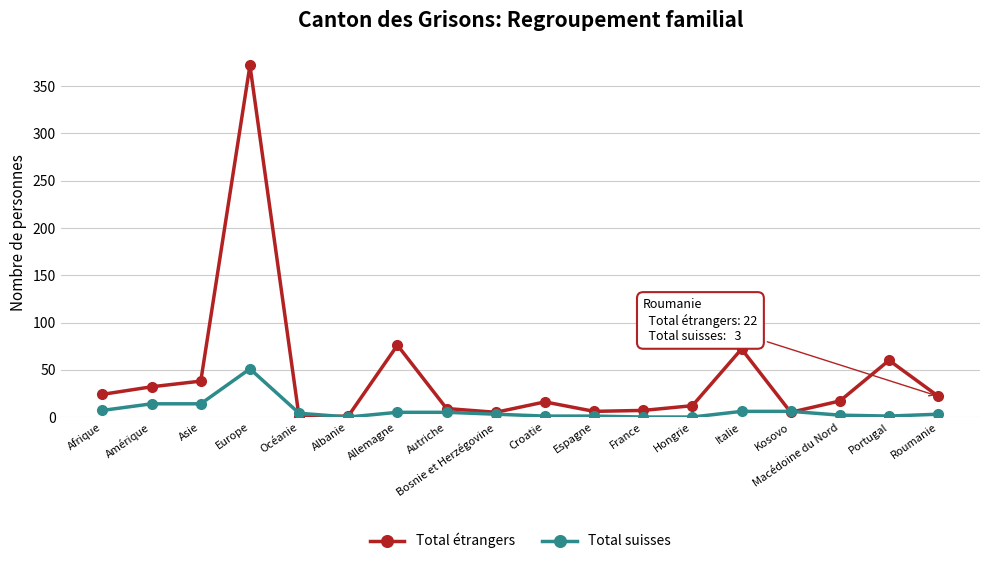

Where do Total étrangers and Total suisses first cross each other?

Europe and Océanie